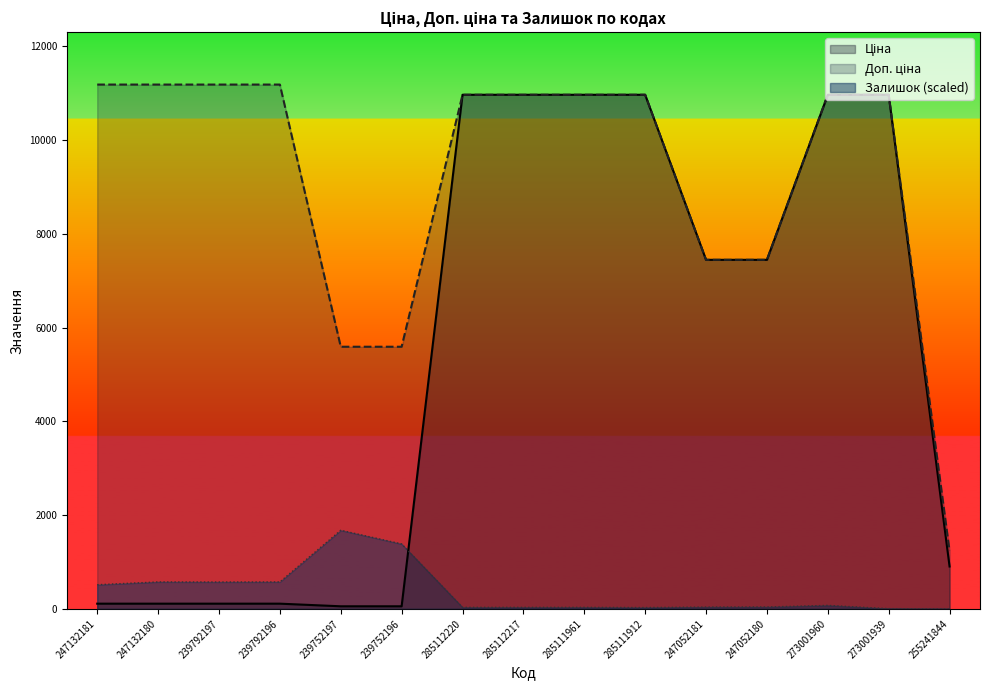

What is the spread (max minus min) of values at 255241844?

1237.9